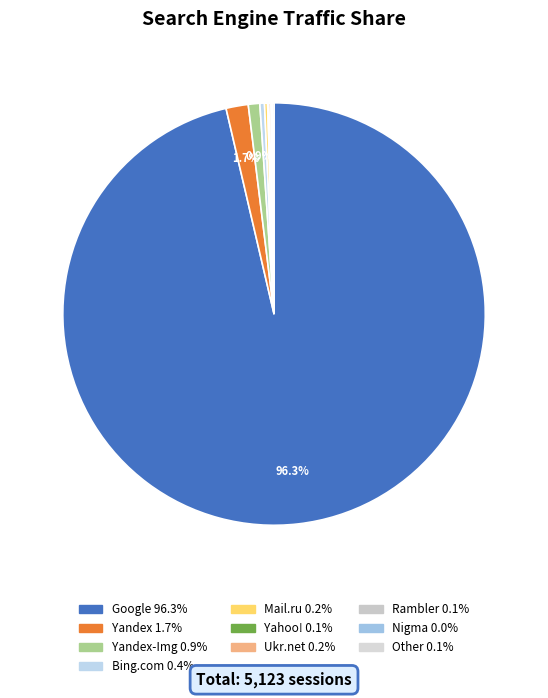

Rank the categories by value from lowest to highest.

Nigma, Rambler, Yahoo!, Other, Ukr.net, Mail.ru, Bing.com, Yandex-Img, Yandex, Google